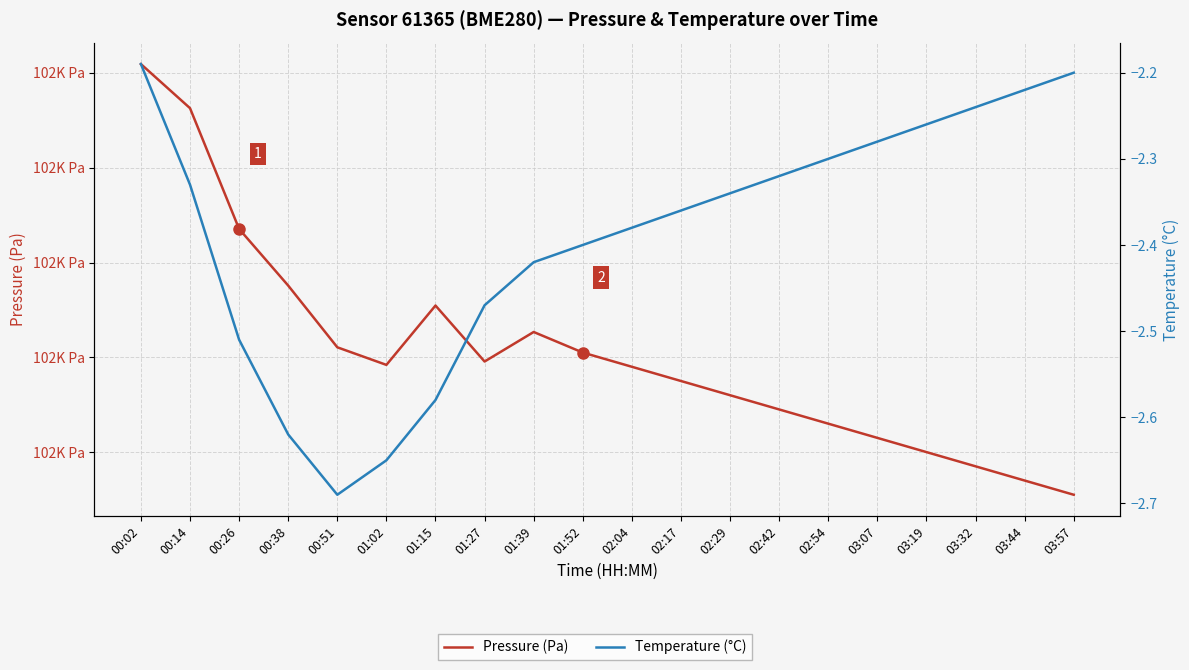

Is it true that Pressure (Pa) equals 159955.1 at 00:14?

False